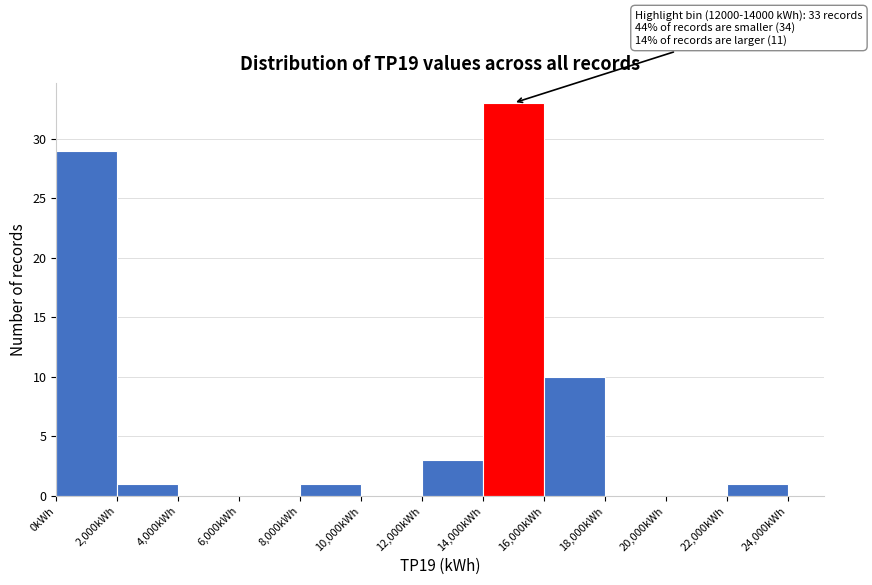

Which range on the x-axis has the tallest bar?

14000 to 16000